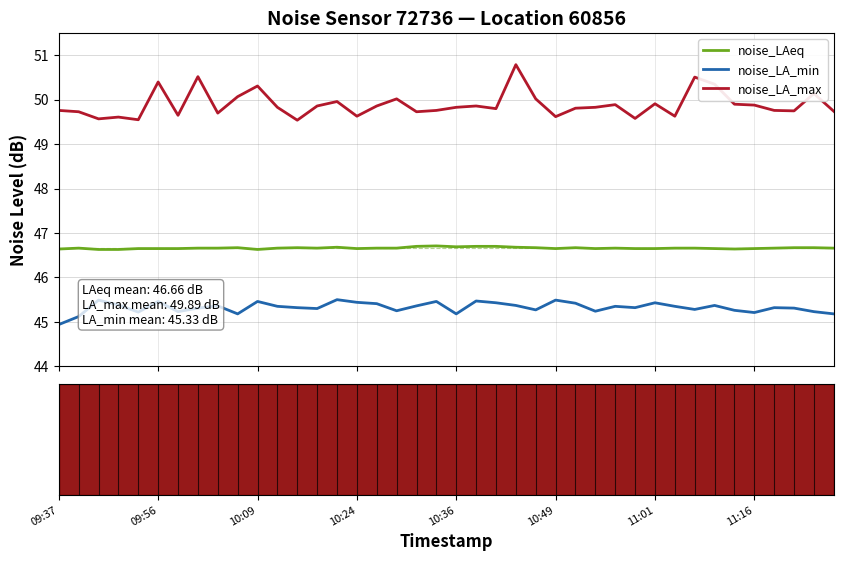

True or false: noise_LAeq and noise_LA_max intersect in this chart.

False